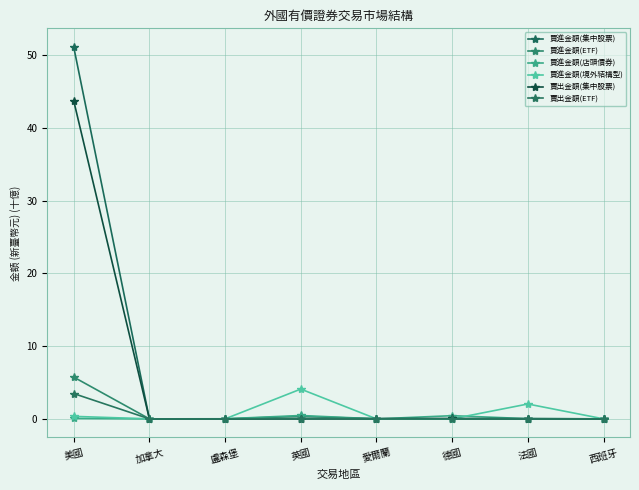

Reading right to left, what are all the values shown in this chart?

買進金額(集中股票): 0.0	0.0	0.0	0.0	0.0	0.0	0.0	51.1
買進金額(ETF): 0.0	0.0	0.0	0.0	0.4	0.0	0.0	5.7
買進金額(店頭債券): 0.0	0.0	0.4	0.0	0.5	0.0	0.0	0.1
買進金額(境外結構型): 0.0	2.0	0.0	0.0	4.1	0.0	0.0	0.3
賣出金額(集中股票): 0.0	0.0	0.1	0.0	0.0	0.0	0.0	43.7
賣出金額(ETF): 0.0	0.0	0.0	0.0	0.0	0.0	0.0	3.5